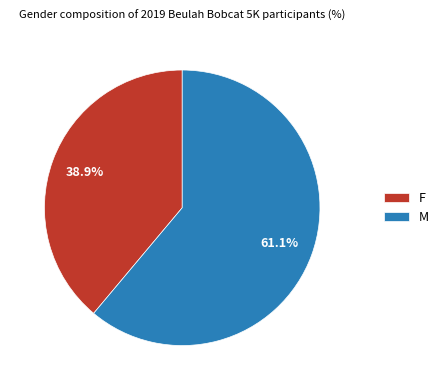

True or false: M accounts for 67% of the total.

False